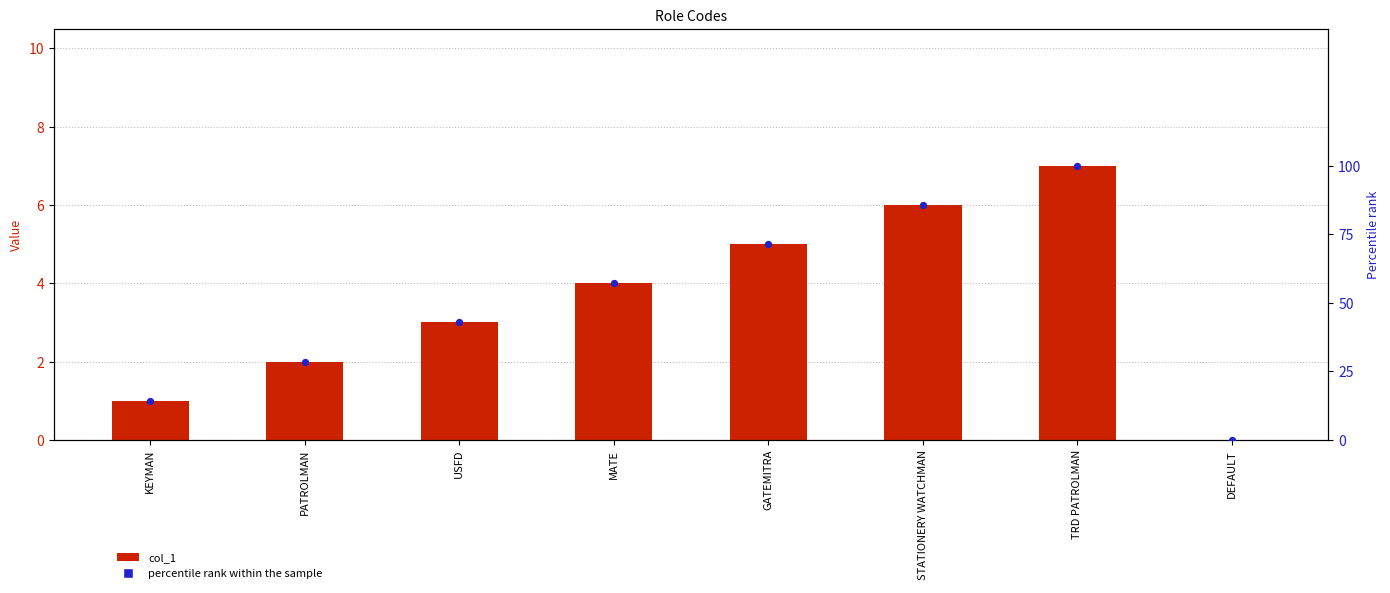

What is the total value across all series at STATIONERY WATCHMAN?

91.7